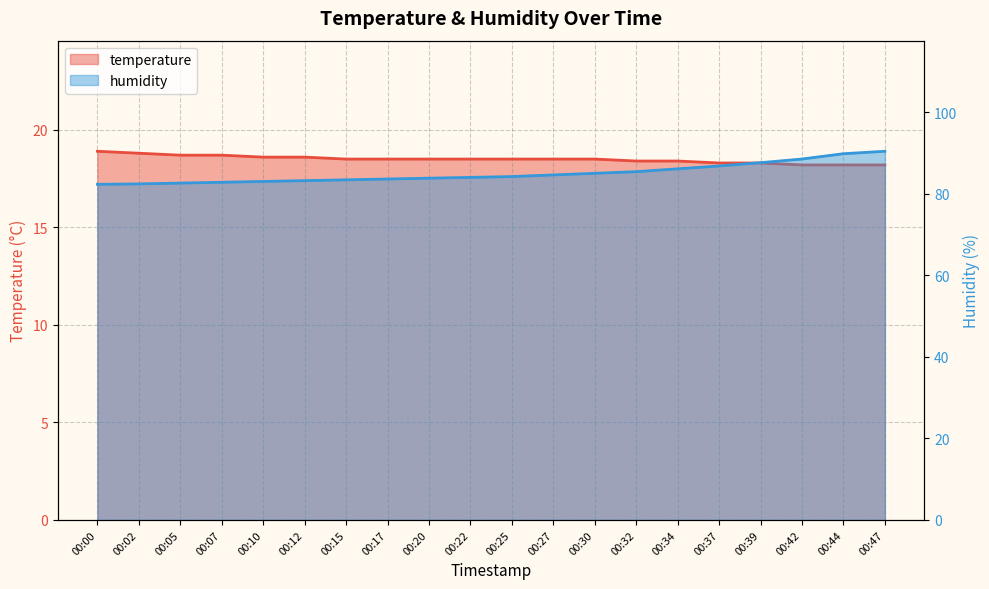

At how many categories does at least one series exceed 82?

20